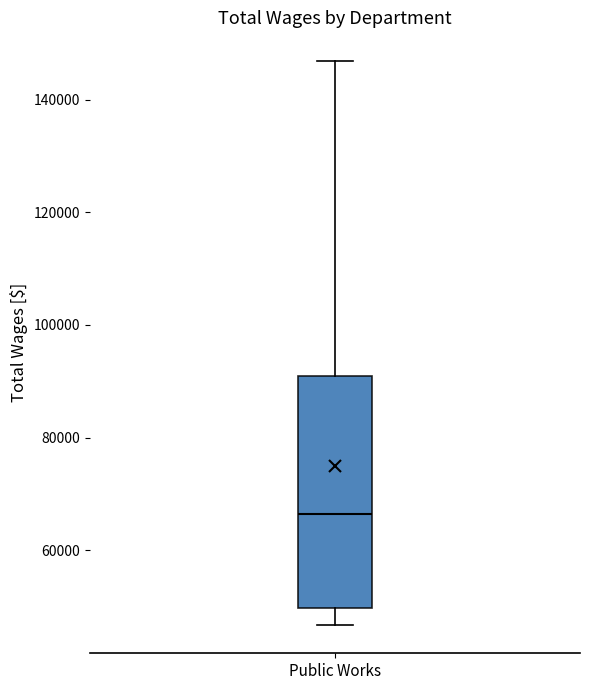

Where does the median line of the box for Public Works sit on the y-axis? The values are not printed on the chart, so give them approximately, as read against the axis.

66000